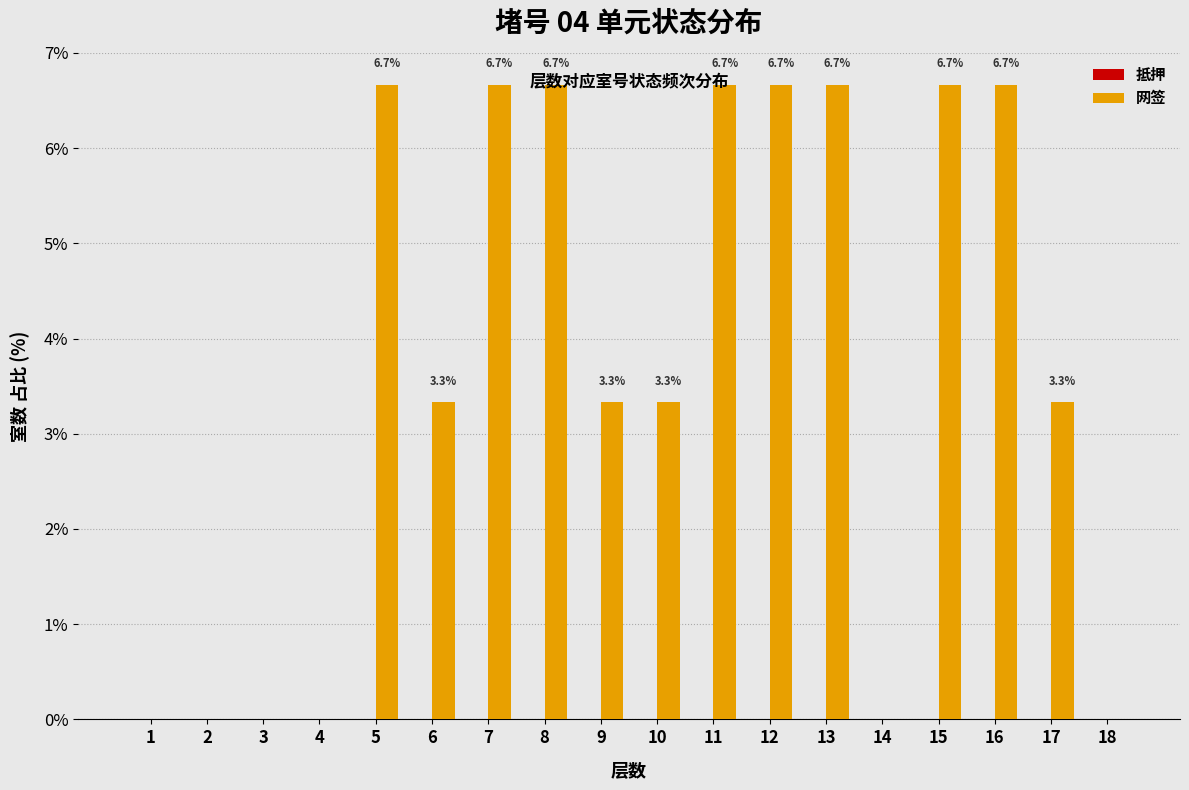

What is the sum of the values at 8 and 14?

6.7